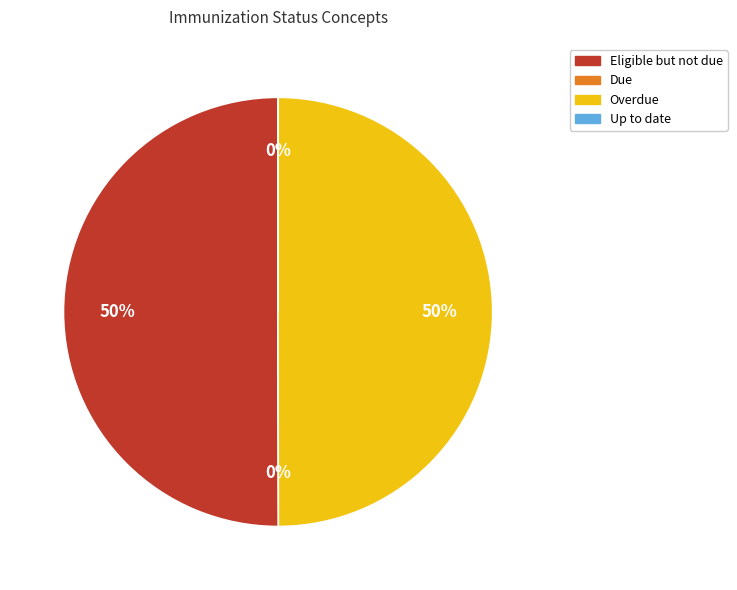

What percentage is the Eligible but not due slice, to the nearest percent?

50%